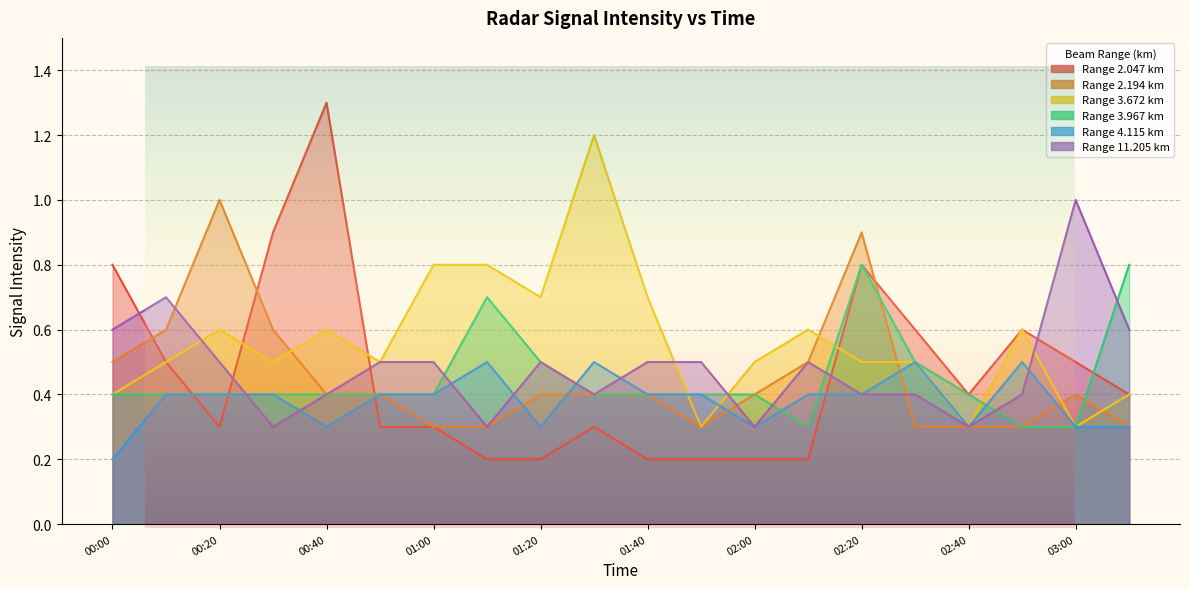

List the labels in order of 11.205 value, largest first.

03:00, 00:10, 00:00, 03:10, 00:20, 00:50, 01:00, 01:20, 01:40, 01:50, 02:10, 00:40, 01:30, 02:20, 02:30, 02:50, 00:30, 01:10, 02:00, 02:40